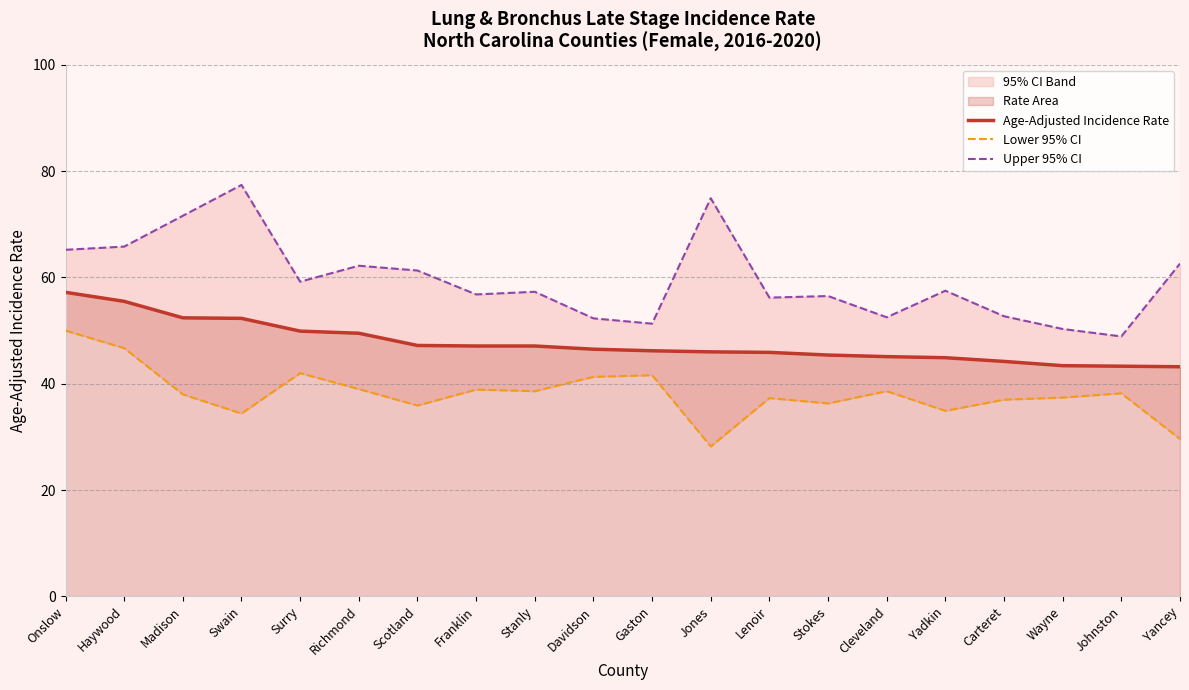

True or false: Lower 95% CI and Age-Adjusted Incidence Rate intersect in this chart.

False